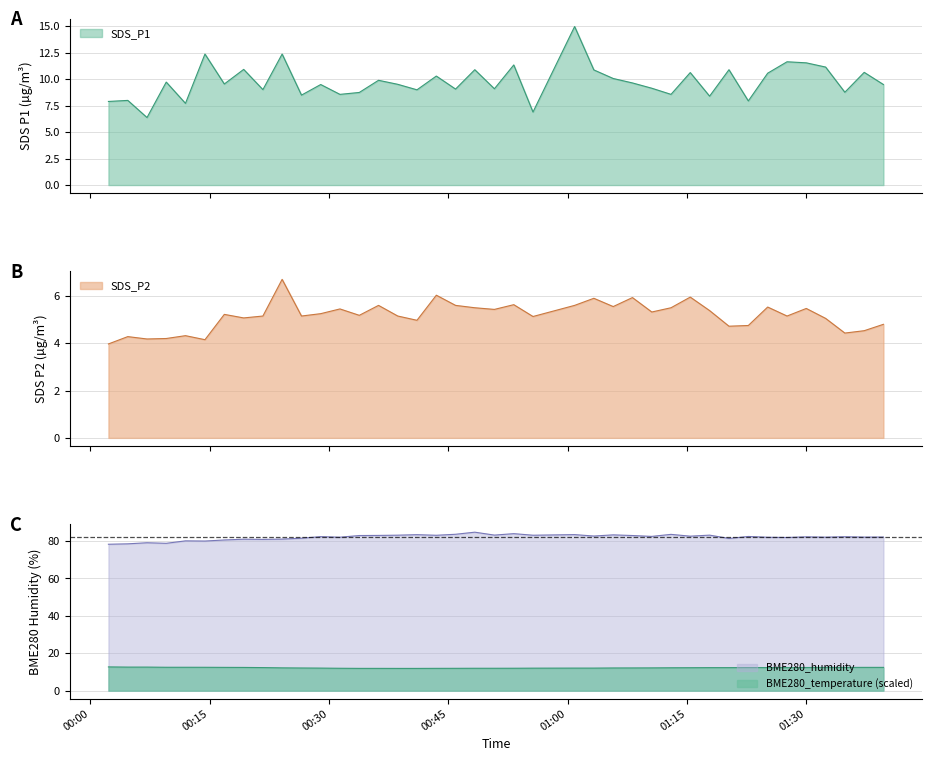

In BME280_humidity, how many points are lower than both neighbors (excluding endpoints)?

14